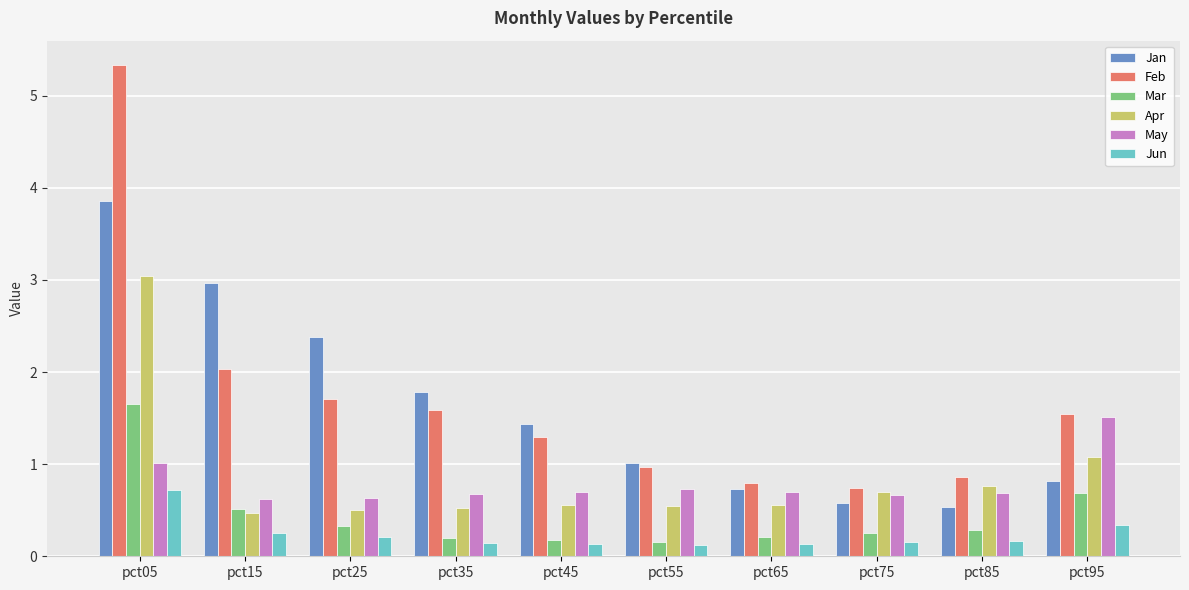

At which category is the sum across all series the highest?

pct05